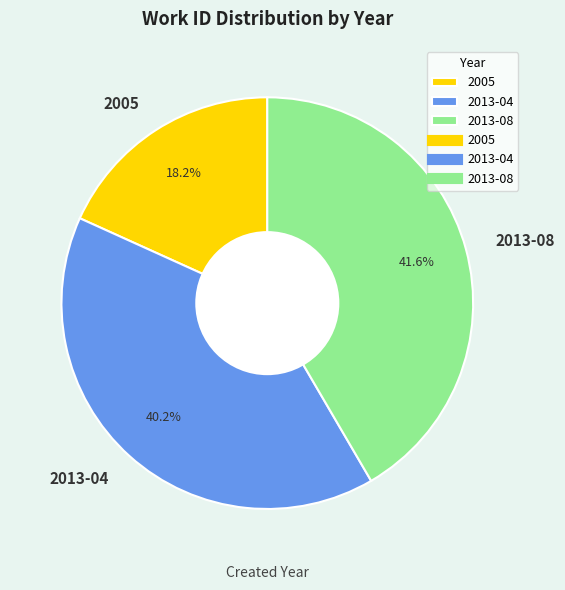

What percentage is NOT represented by 2013-04?

59.8%